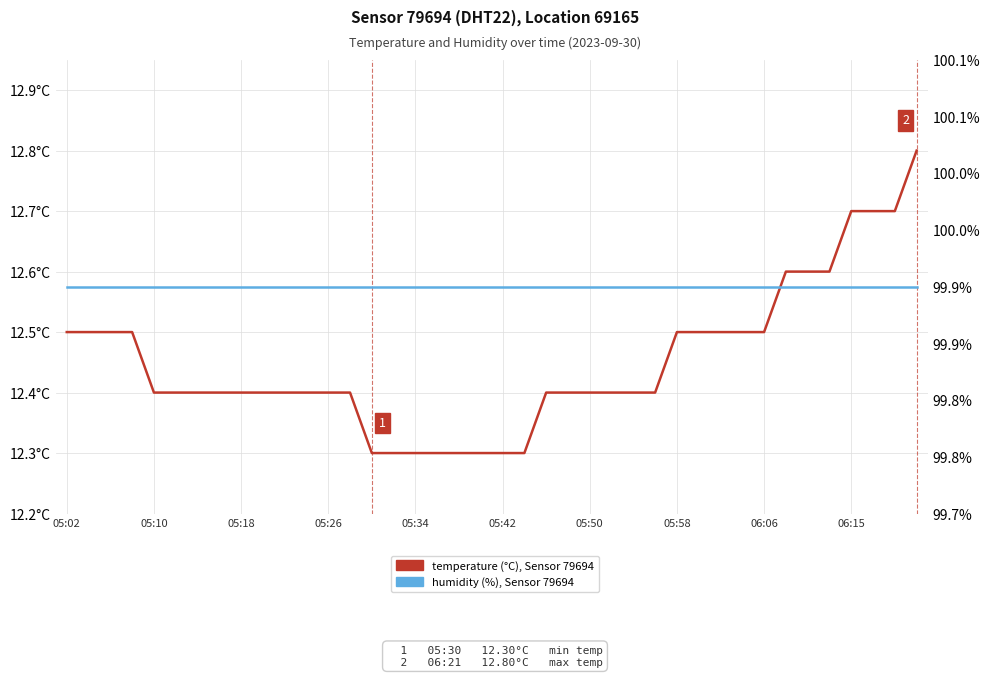

The temperature series shows 12.3 at 21. True or false?

True